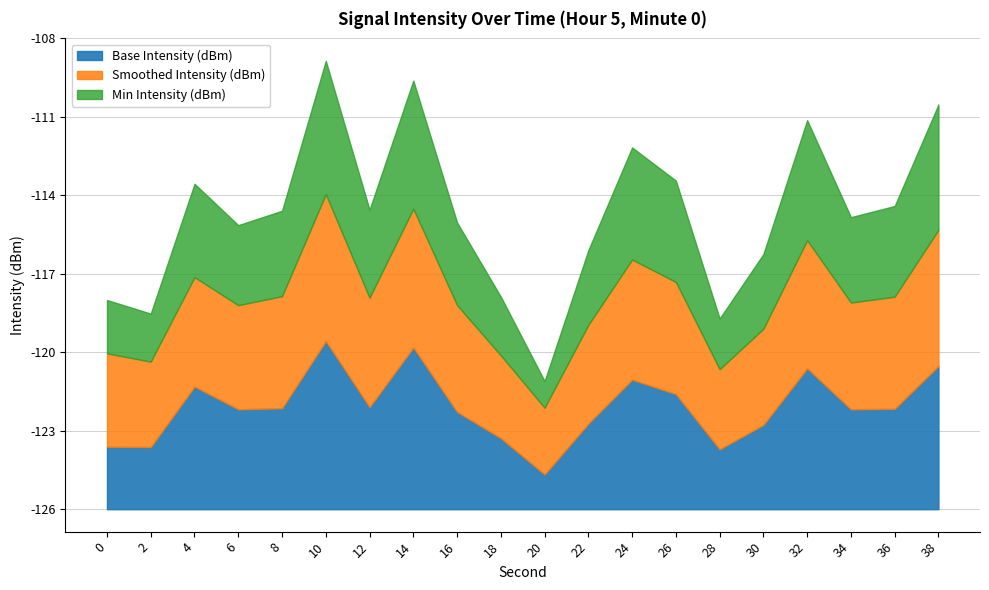

Rank the categories by Smoothed Intensity (dBm) value from lowest to highest.

20, 28, 18, 2, 0, 30, 22, 6, 16, 34, 4, 12, 8, 26, 36, 24, 32, 38, 14, 10